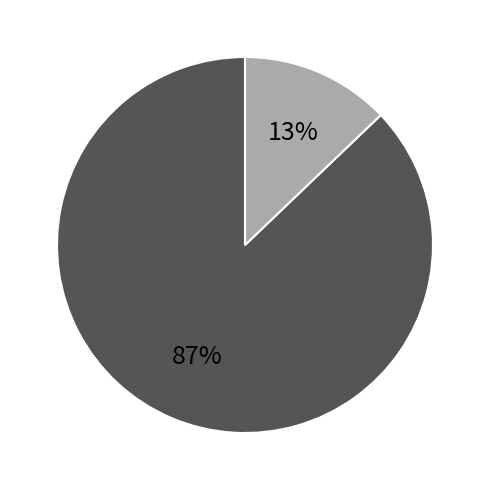

Is there a majority slice in this chart?

Yes